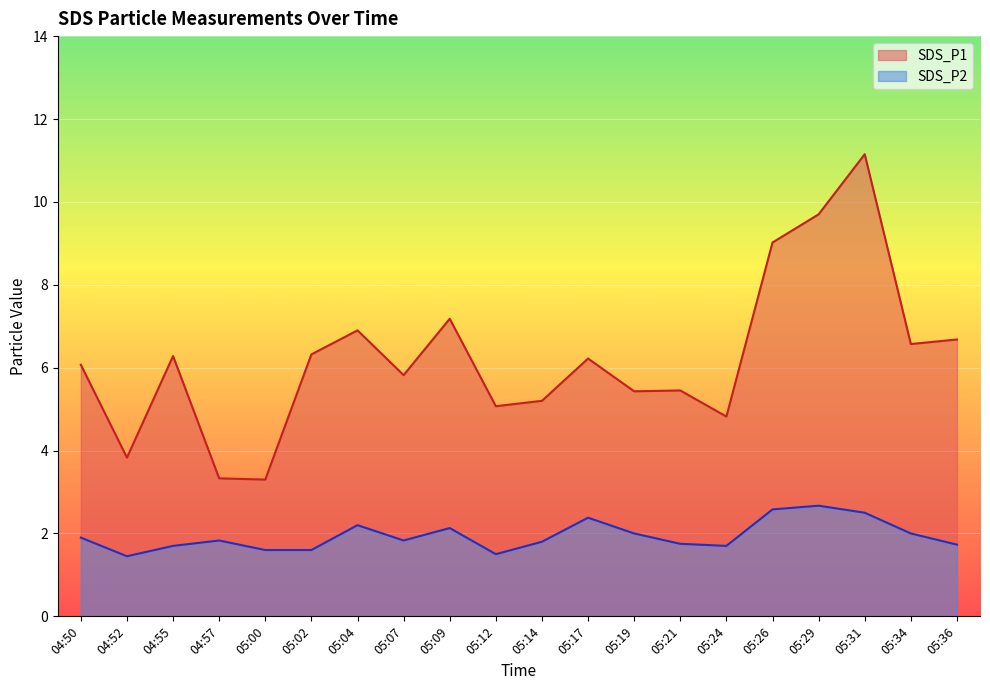

How many categories are shown in the chart?

20